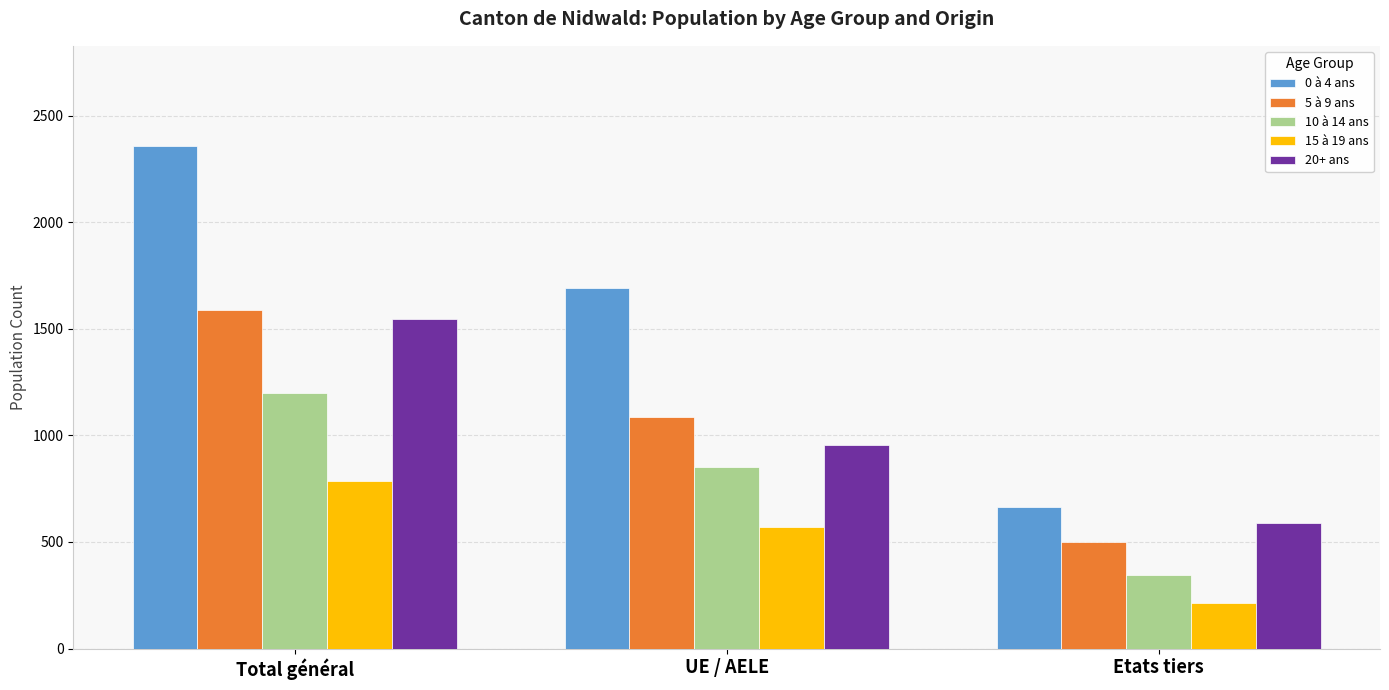

What is the value of the 15 à 19 ans bar at the 3rd from the left?

214